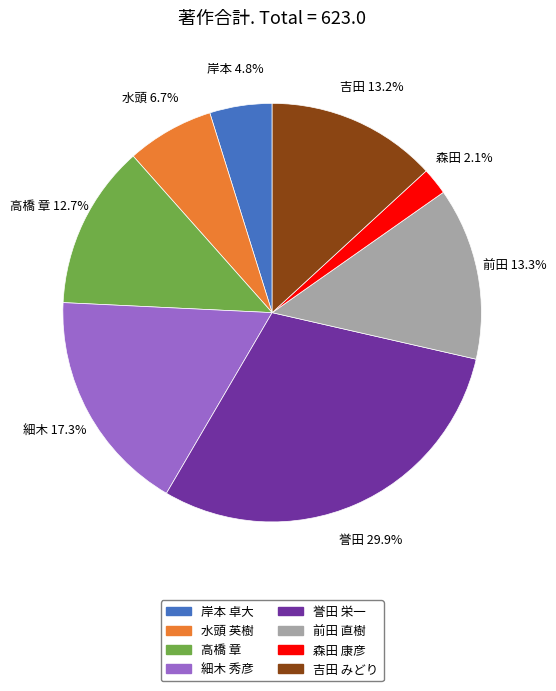

Between 誉田 栄一 and 前田 直樹, which is larger?

誉田 栄一